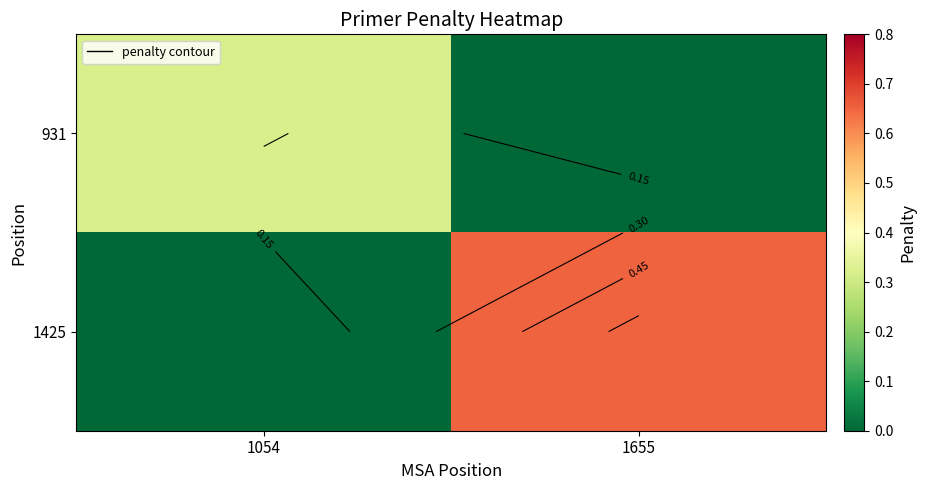

Which category has the lowest value in the 1425 series?

1054